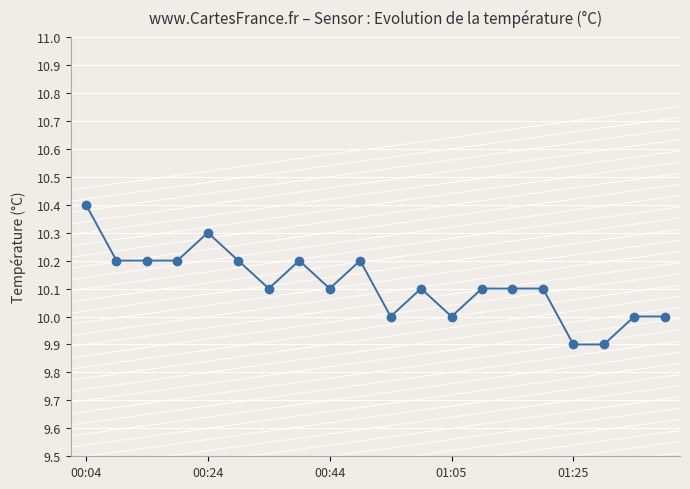

What is the smallest value displayed?

9.9